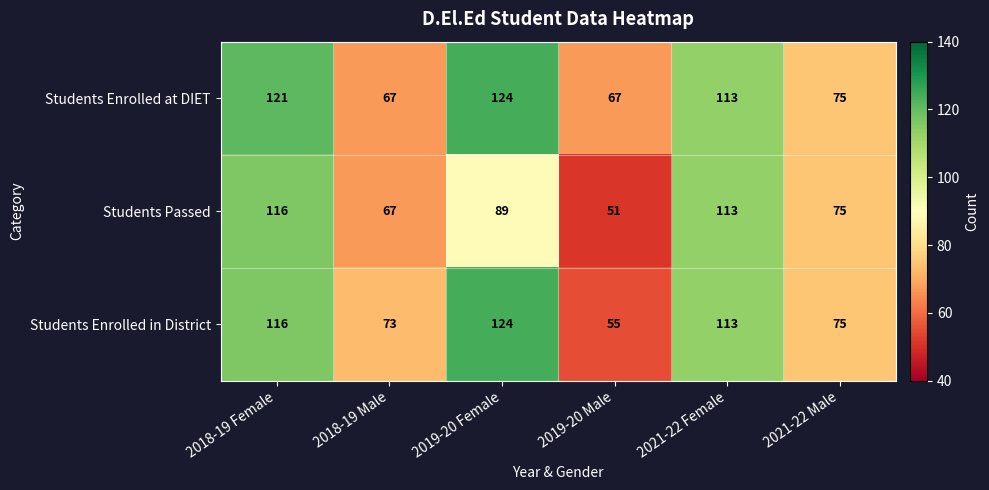

Reading right to left, extract all data points from this chart.

Students Enrolled at DIET: 2021-22 Male=75	2021-22 Female=113	2019-20 Male=67	2019-20 Female=124	2018-19 Male=67	2018-19 Female=121
Students Passed: 2021-22 Male=75	2021-22 Female=113	2019-20 Male=51	2019-20 Female=89	2018-19 Male=67	2018-19 Female=116
Students Enrolled in District: 2021-22 Male=75	2021-22 Female=113	2019-20 Male=55	2019-20 Female=124	2018-19 Male=73	2018-19 Female=116